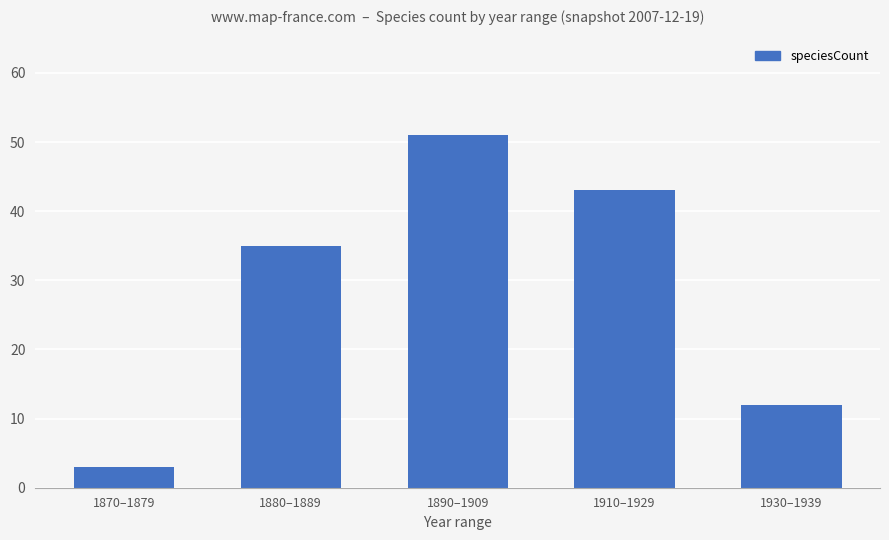

Reading left to right, extract all data points from this chart.

3	35	51	43	12